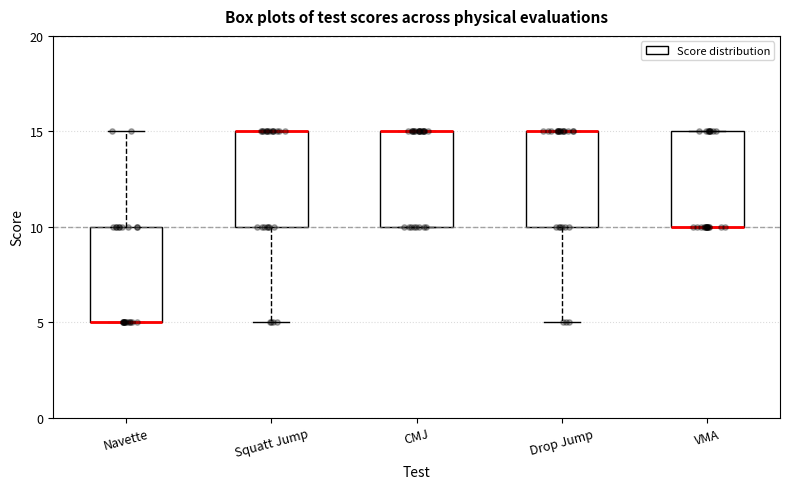

Reading left to right, transcribe this box plot: for each box, give where its median line is, the range the box spans, and where its two whiskers end, as read against the y-axis. The values are not printed on the chart, so give them approximately, as read against the axis.

Navette: median 5 (drawn on the box's lower edge), box 5 to 10, whiskers 5 to 15
Squatt Jump: median 15 (drawn on the box's upper edge), box 10 to 15, whiskers 5 to 15
CMJ: median 15 (drawn on the box's upper edge), box 10 to 15, whiskers 10 to 15
Drop Jump: median 15 (drawn on the box's upper edge), box 10 to 15, whiskers 5 to 15
VMA: median 10 (drawn on the box's lower edge), box 10 to 15, whiskers 10 to 15